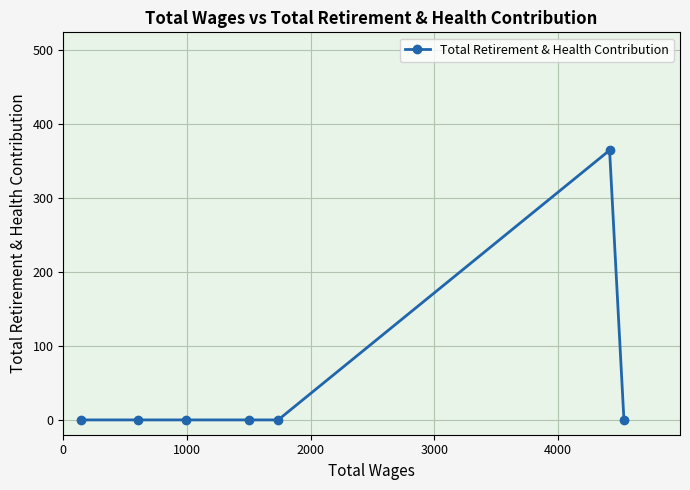

What is the greatest value displayed?

364